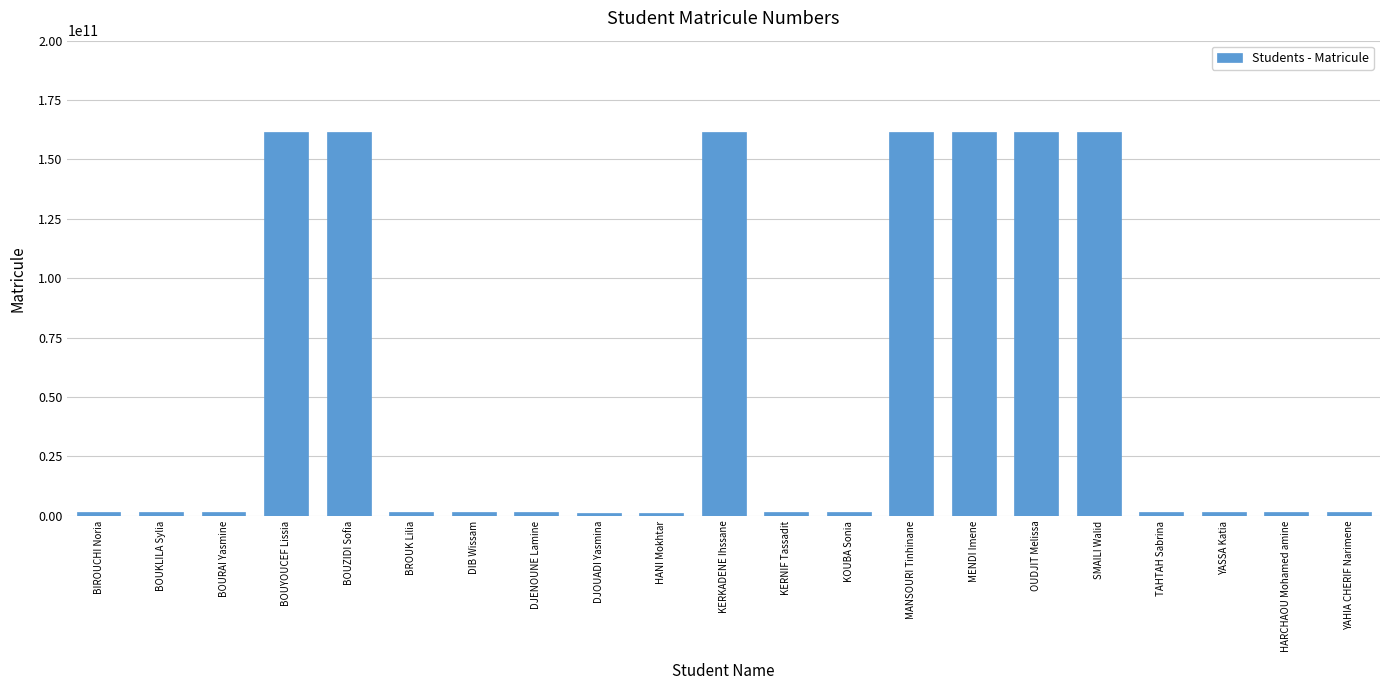

What is the change in value from BOUZIDI Sofia to KERNIF Tassadit?

-160199984514